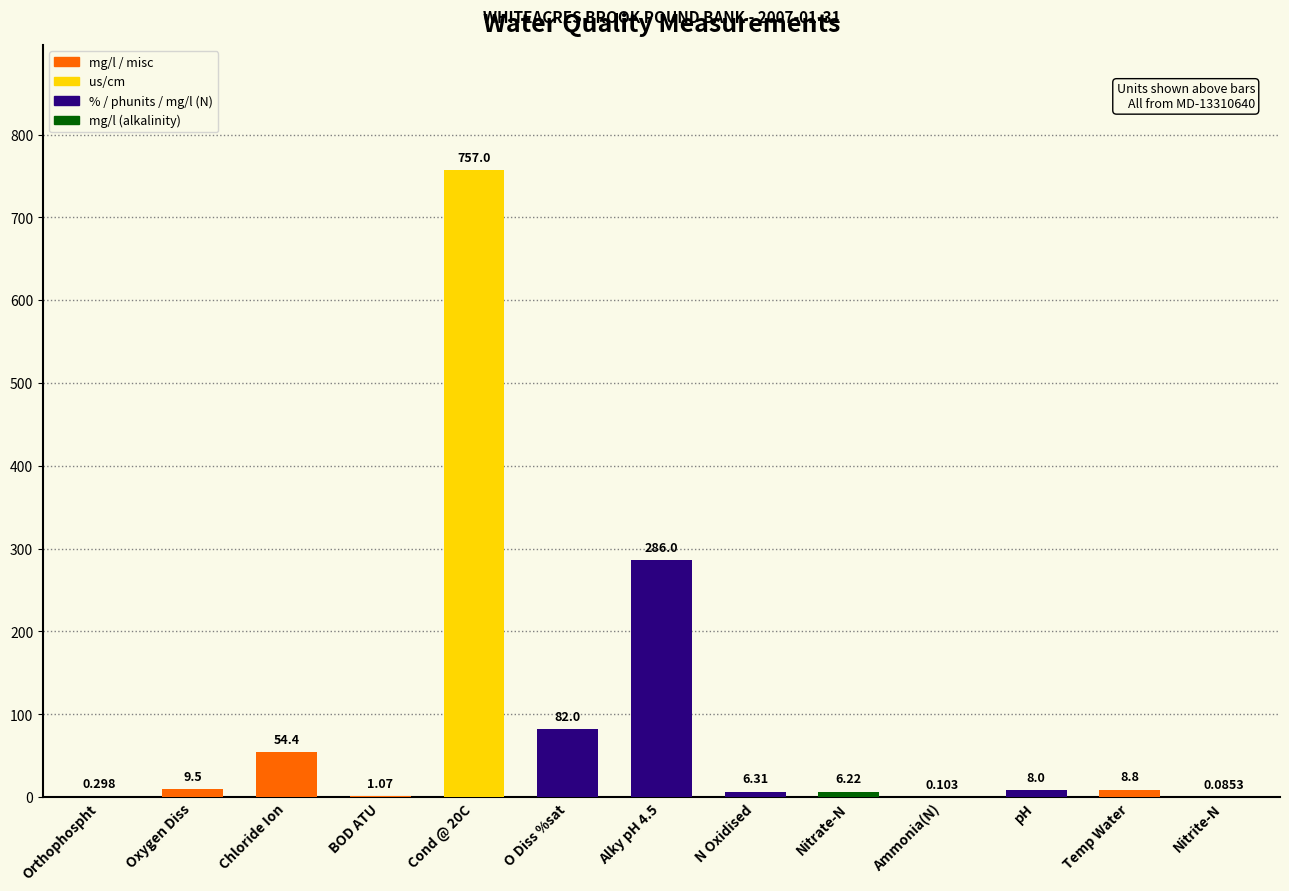

Between Ammonia(N) and O Diss %sat, which is larger?

O Diss %sat